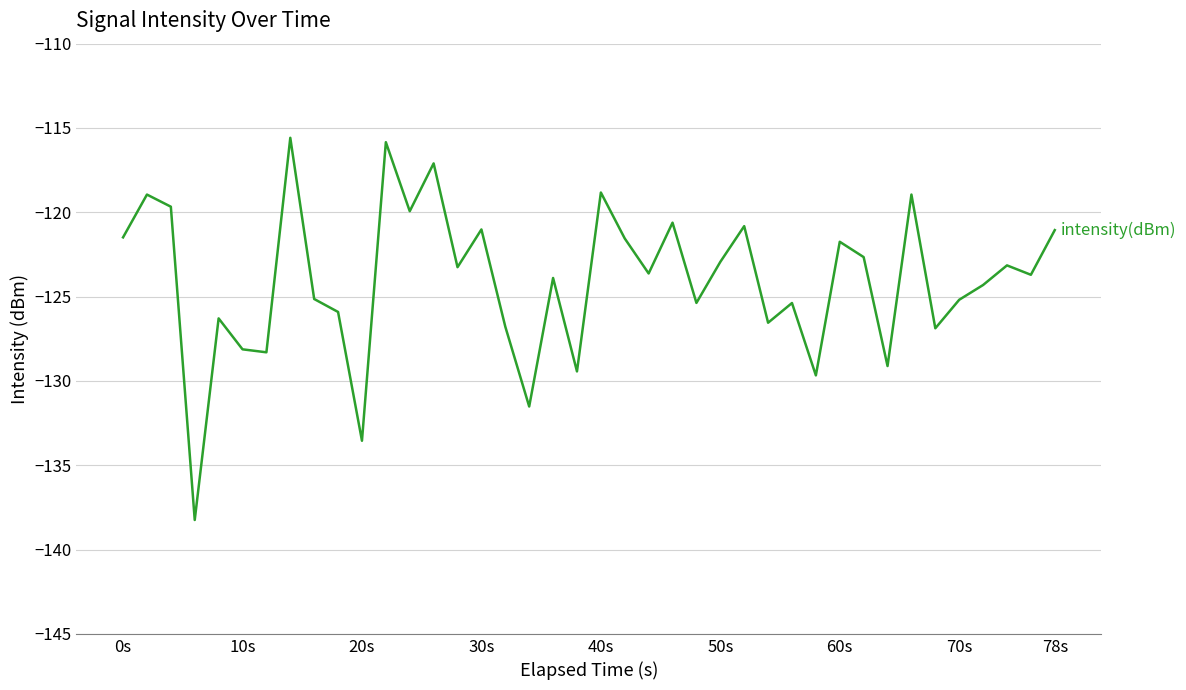

What is the greatest value displayed?

-115.6